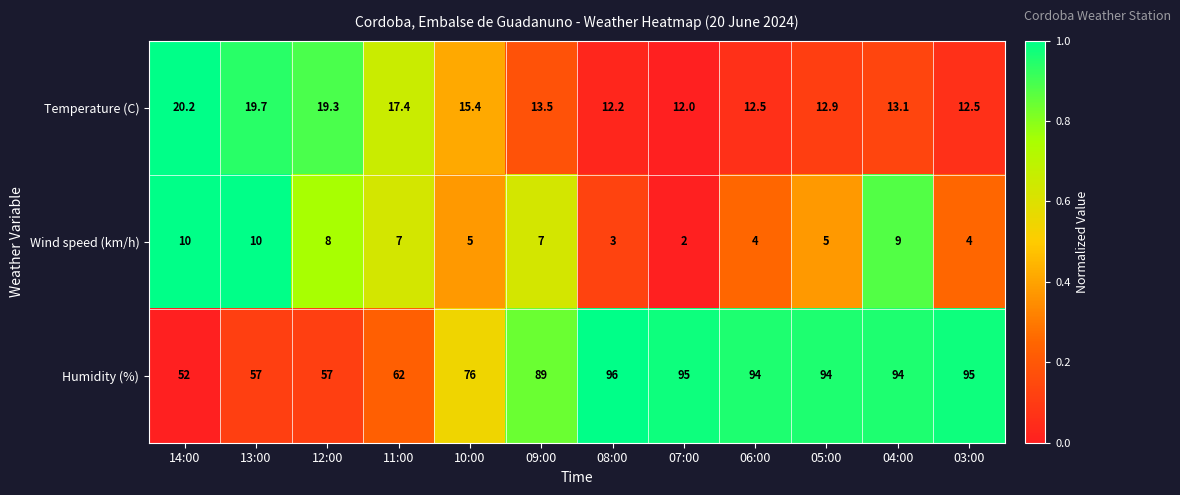

True or false: Humidity (%) has a value of 52.0 at 14:00.

True